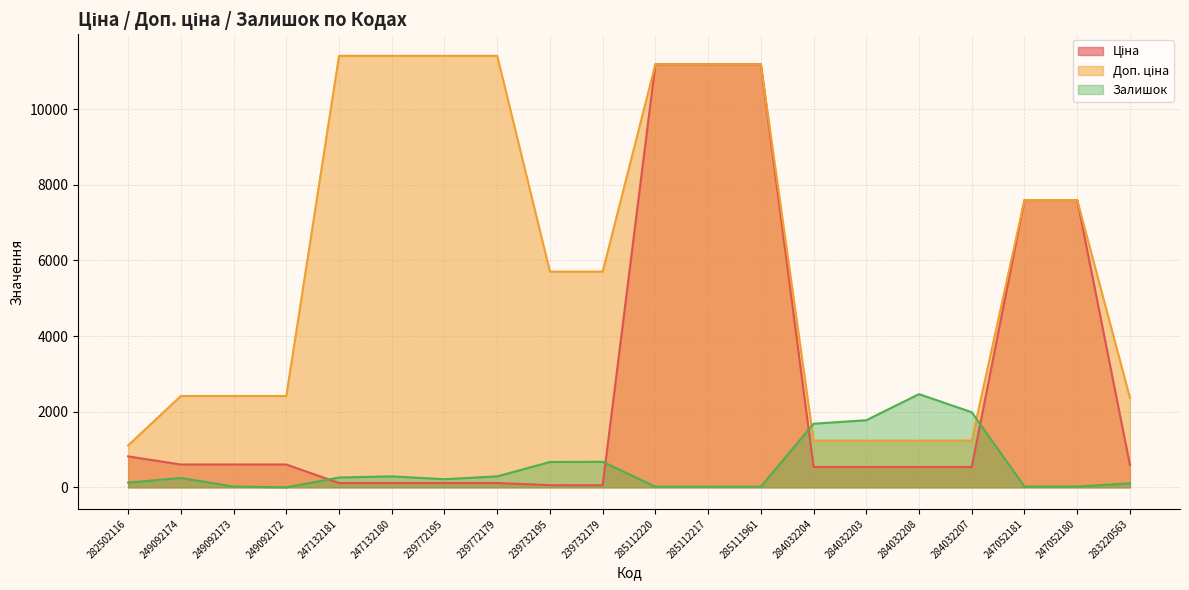

True or false: Доп. ціна has a value of 517.6 at 284032204.

False